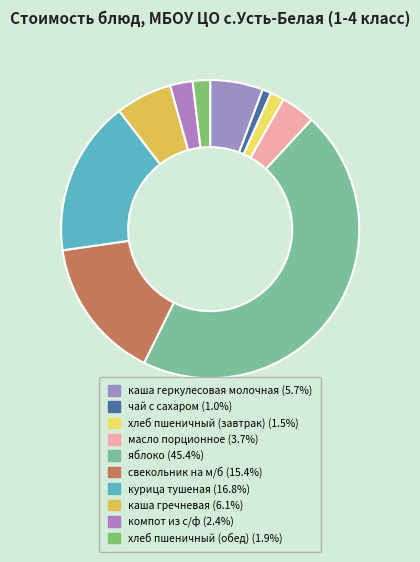

Which category has the biggest portion of the pie?

яблоко